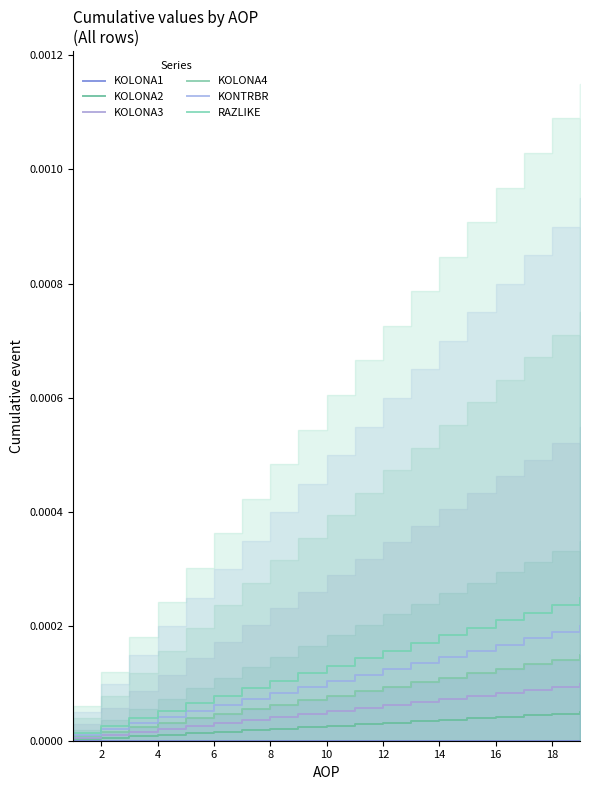

Is the value of RAZLIKE at 16 greater than the value of KONTRBR at 14?

Yes